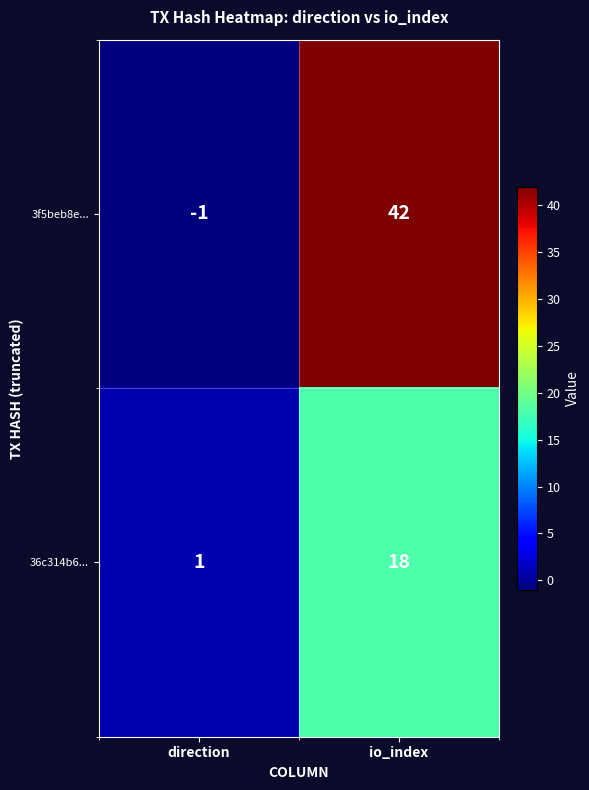

Reading left to right, what are all the values shown in this chart?

3f5beb8e...: direction=-1	io_index=42
36c314b6...: direction=1	io_index=18